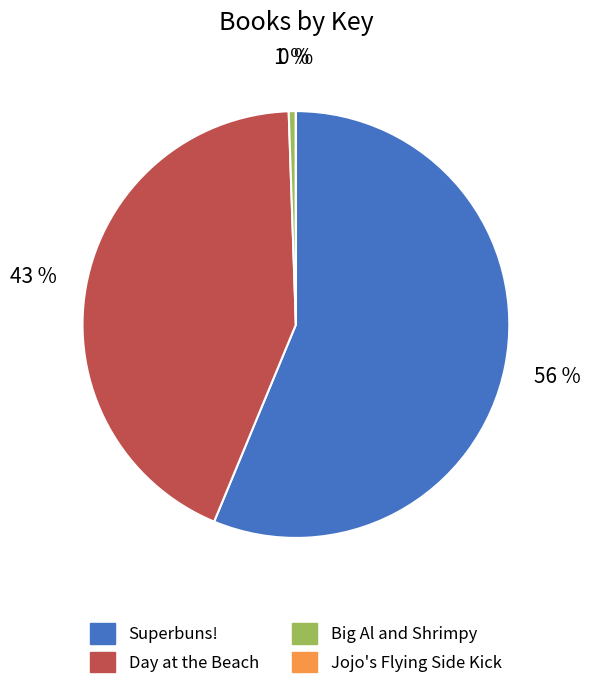

Which has a higher value, Big Al and Shrimpy or Superbuns!?

Superbuns!